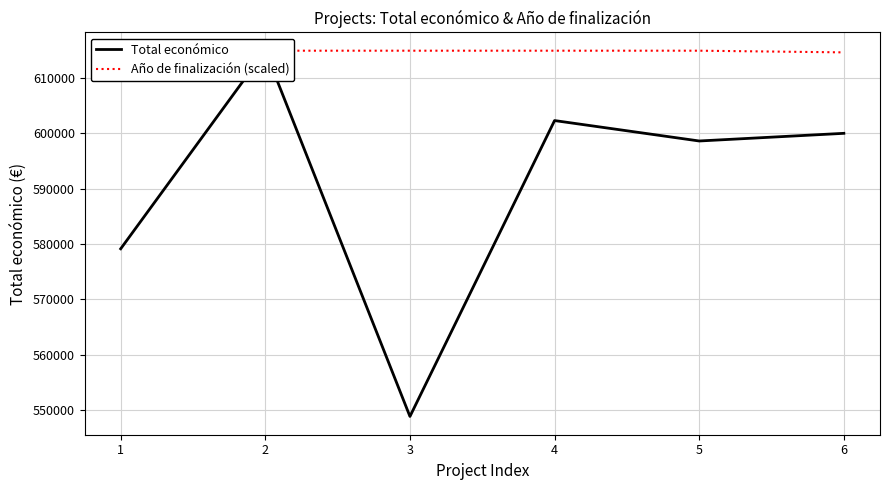

The Total económico series shows 411170.1 at 6. True or false?

False